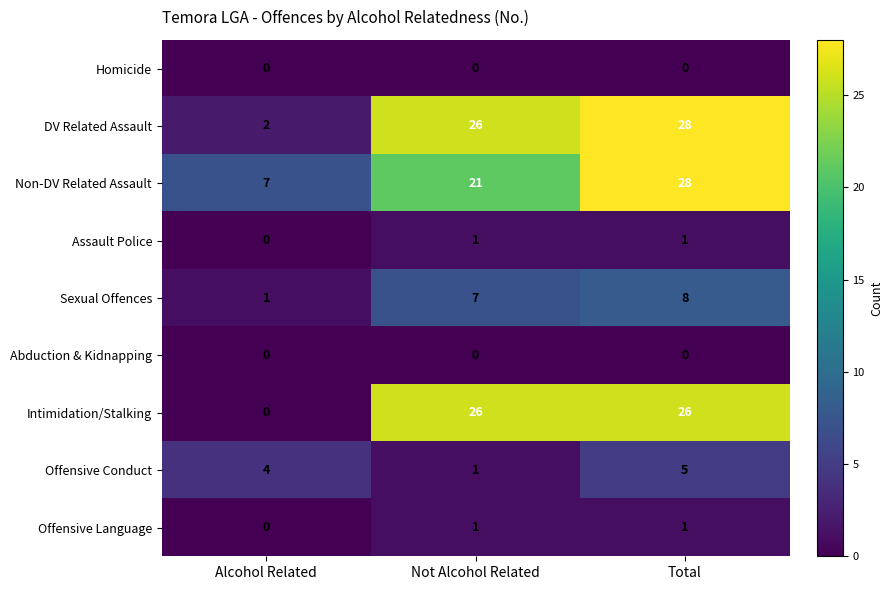

Which category has the highest value across all series?

Total